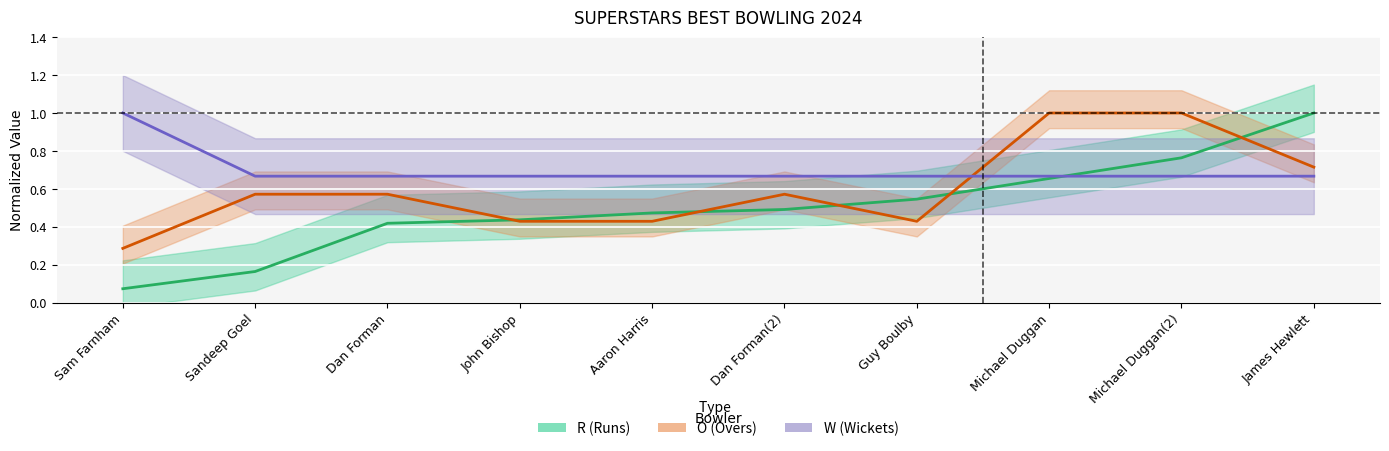

Which series has the largest total across all categories?

W (Wickets)